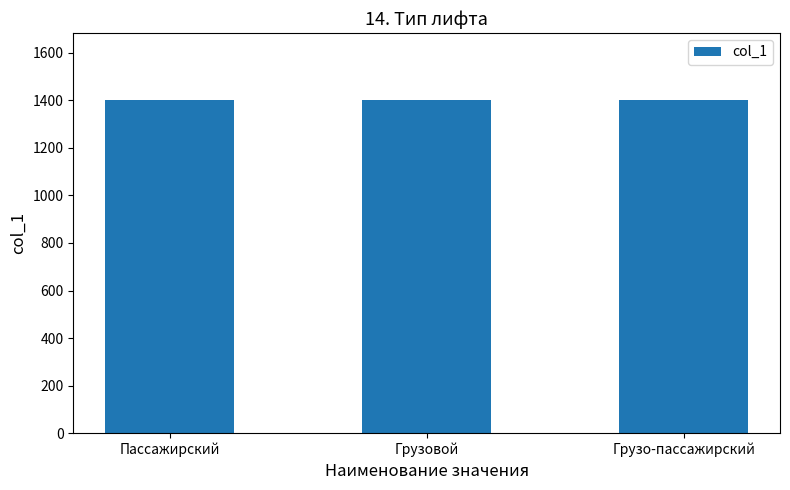

The value at Грузо-пассажирский is 605. True or false?

False